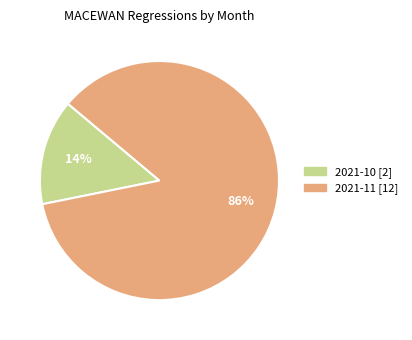

Rank the categories by value from highest to lowest.

2021-11, 2021-10